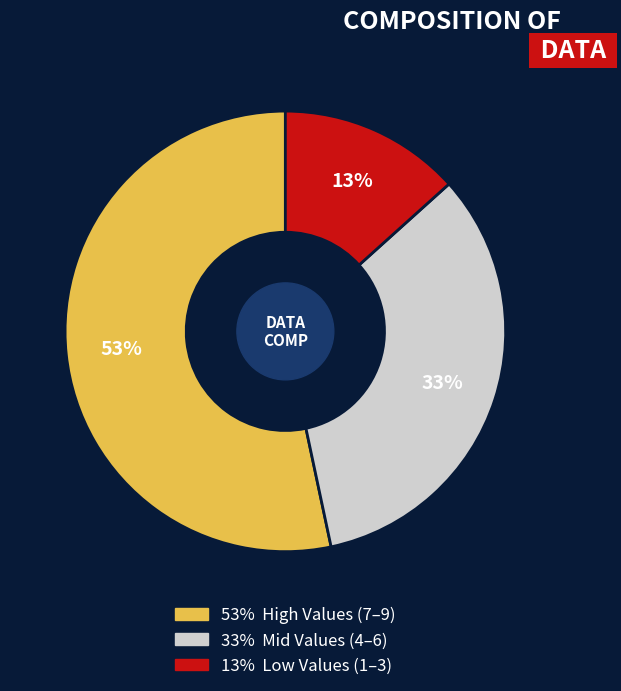

To the nearest percent, what is the average slice percentage?

33%